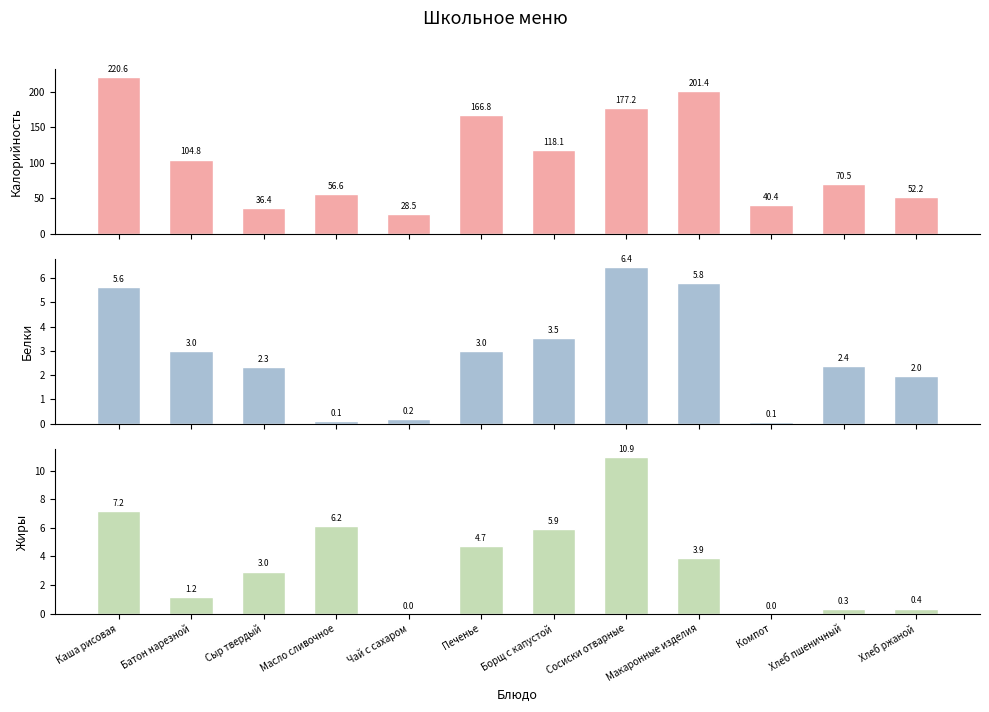

Which category has the highest value in the Жиры series?

Сосиски отварные